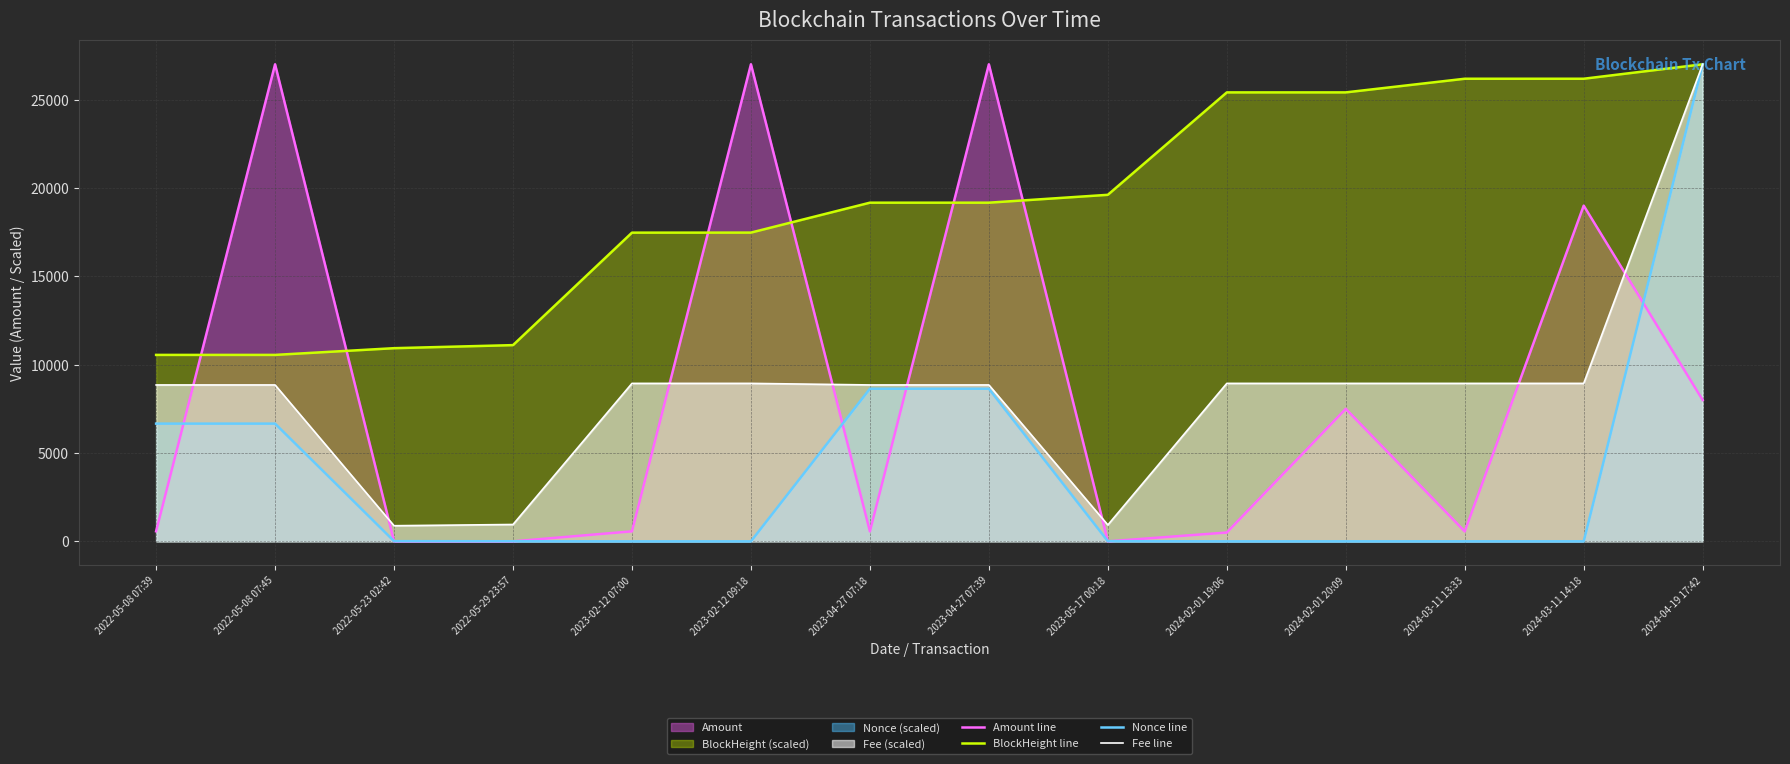

What position from the right is 2022-05-29 23:57?

11